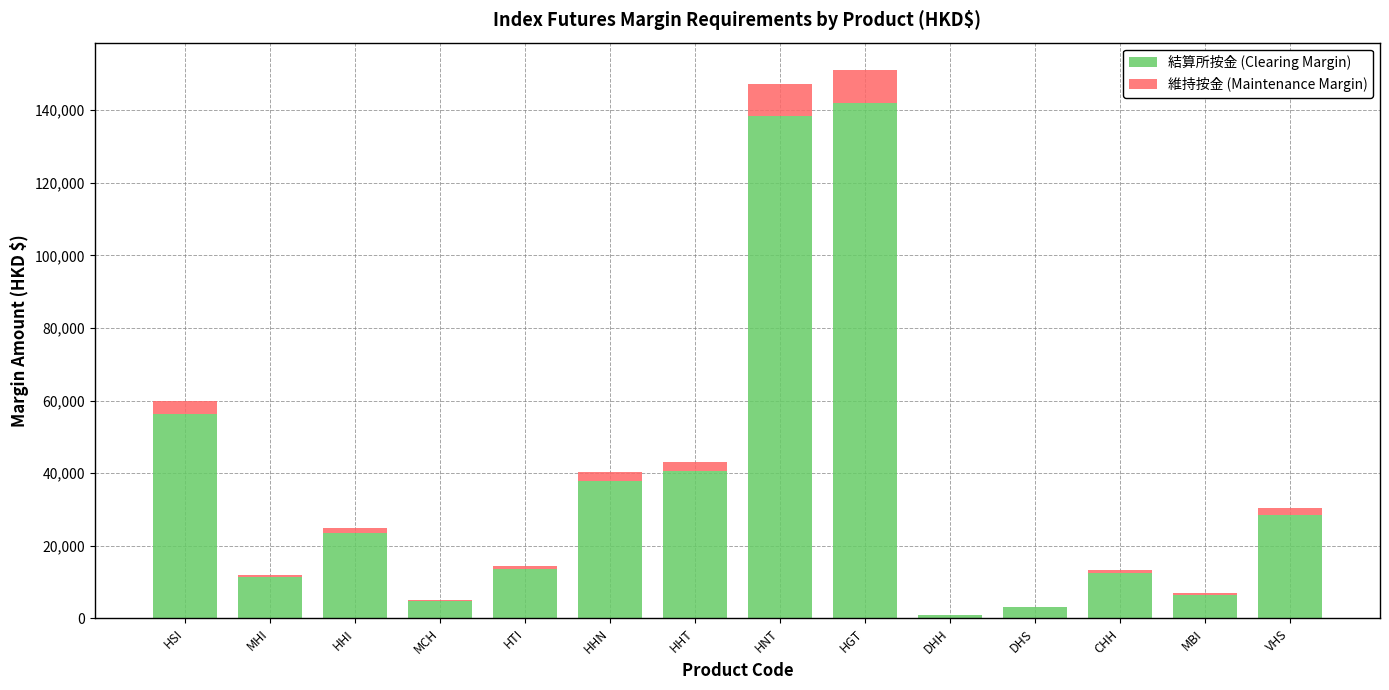

Is it true that 結算所按金 (Clearing Margin) equals 18786 at MHI?

False